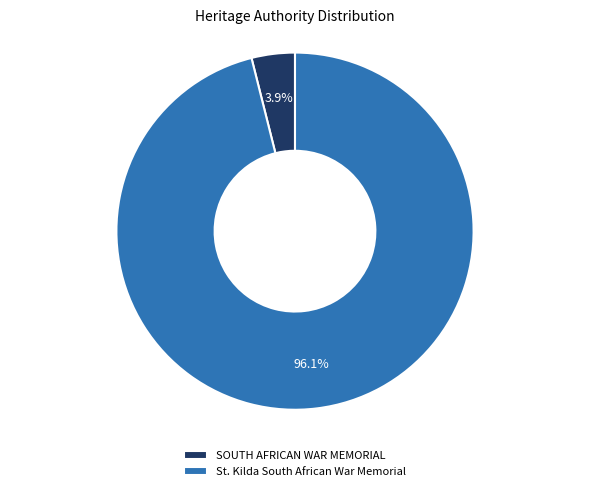

To the nearest percent, what is the average slice percentage?

50%